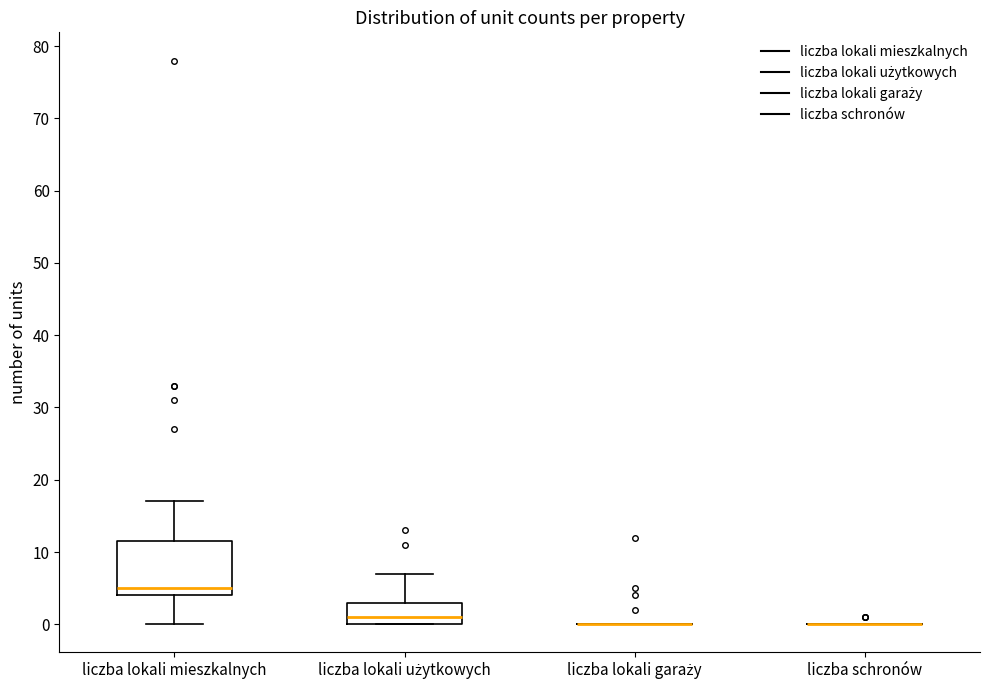

Where does the median line of the box for liczba lokali użytkowych sit on the y-axis? The values are not printed on the chart, so give them approximately, as read against the axis.

1